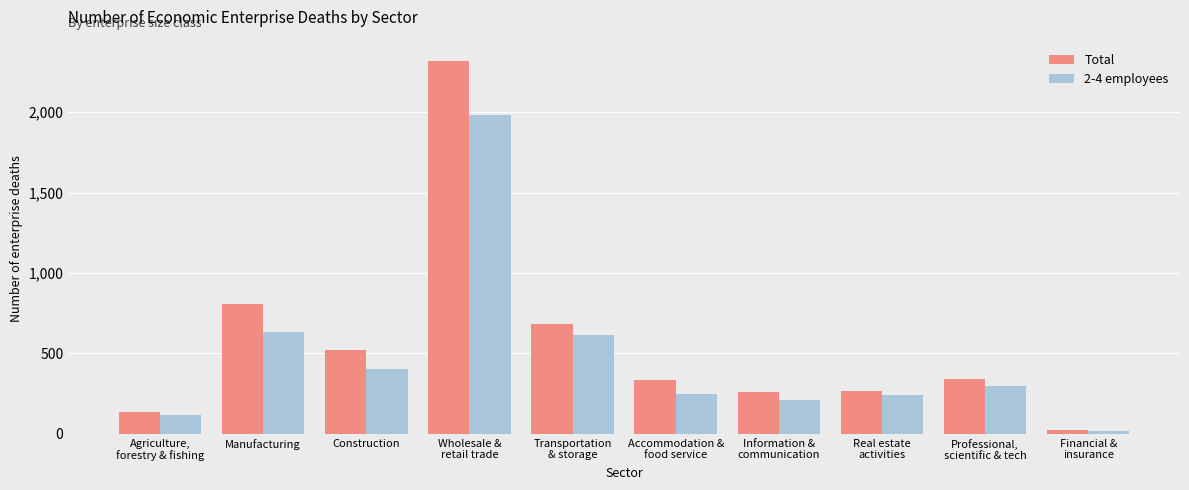

What is the value of the 2-4 employees bar at the 4th from the left?

1980